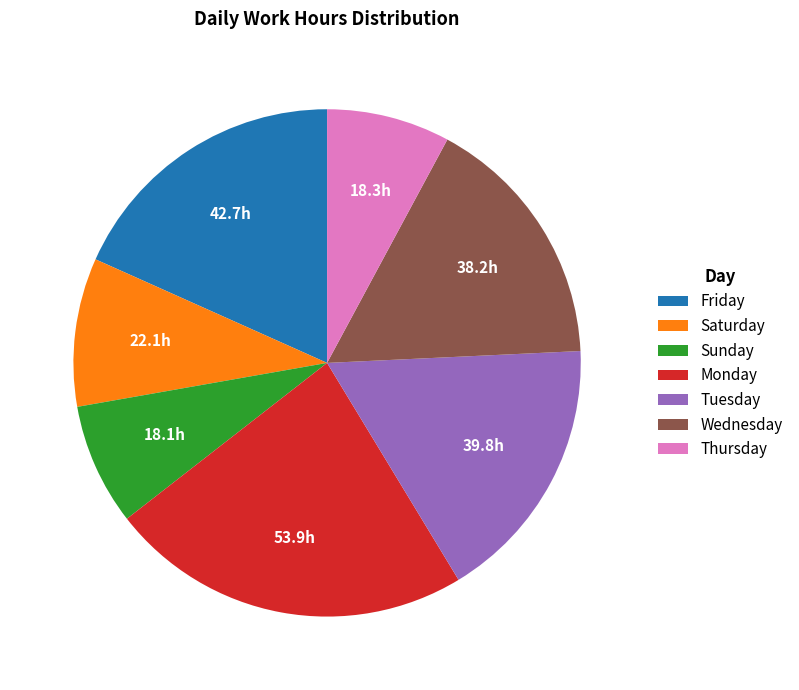

Combined, do Wednesday and Monday account for over 50%?

No